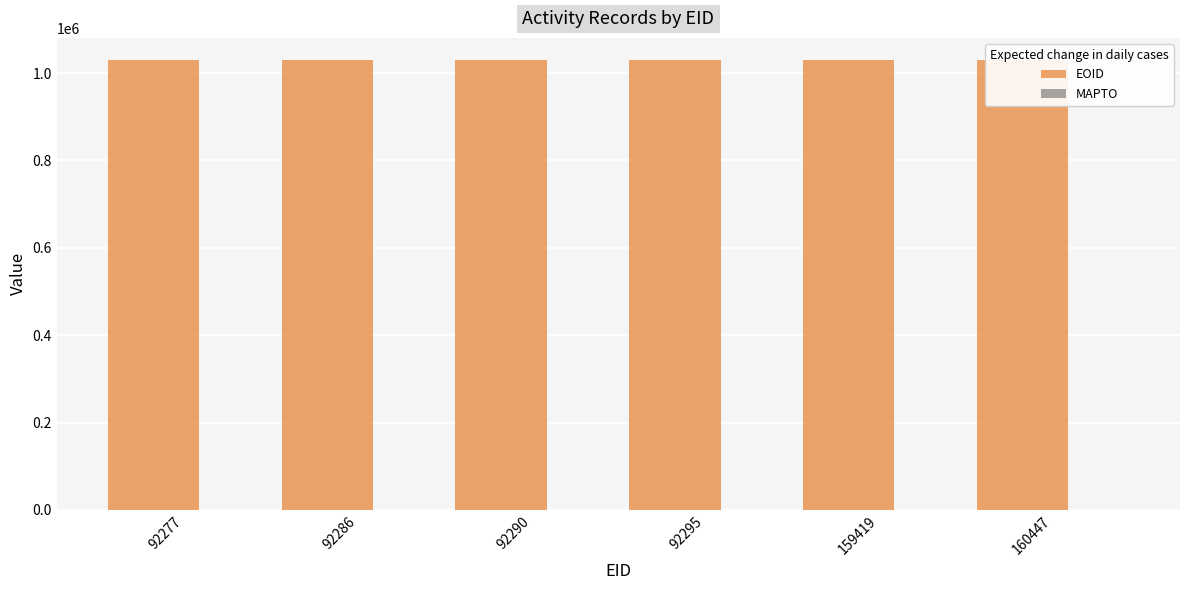

Between 92277 and 92286, which is larger?

92286